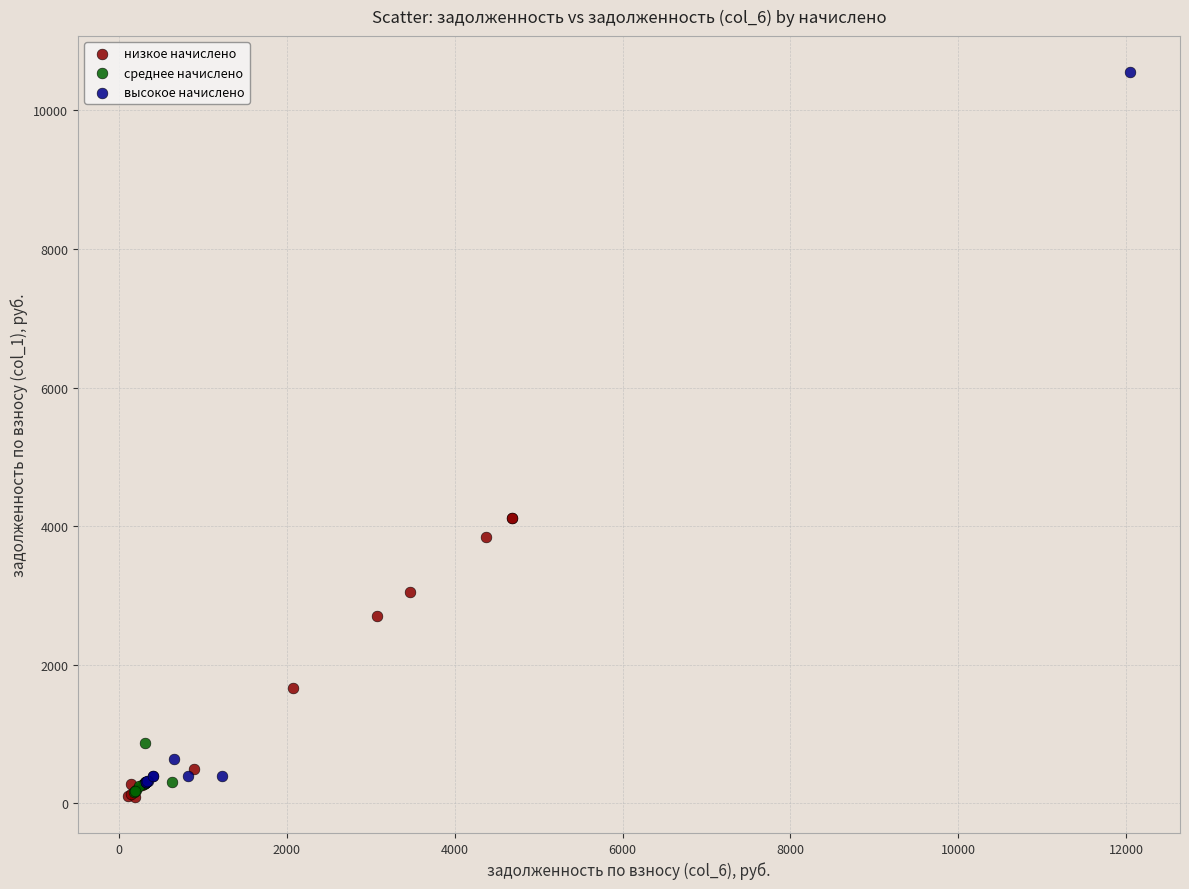

What are all the series names shown in the legend?

низкое начислено, среднее начислено, высокое начислено